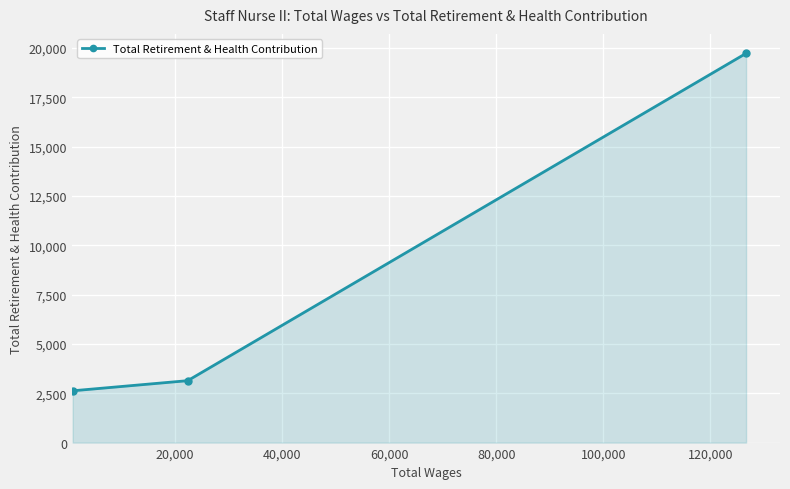

Reading left to right, extract all data points from this chart.

2624	3137	19720